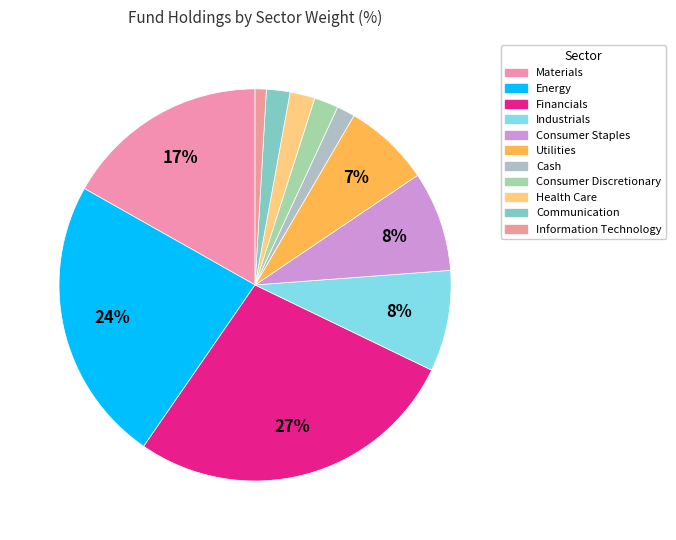

Count the number of slices in the pie.

11